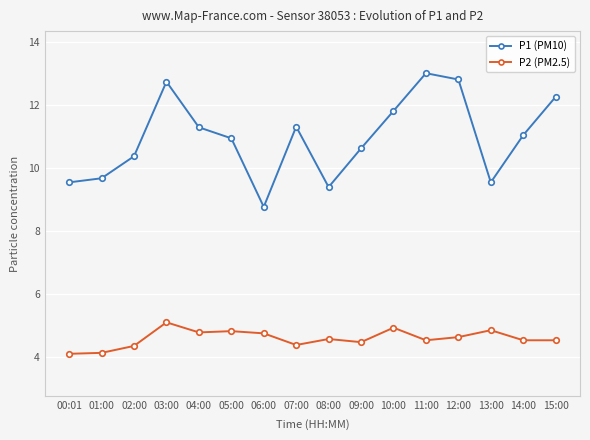

True or false: P2 (PM2.5) and P1 (PM10) intersect in this chart.

False